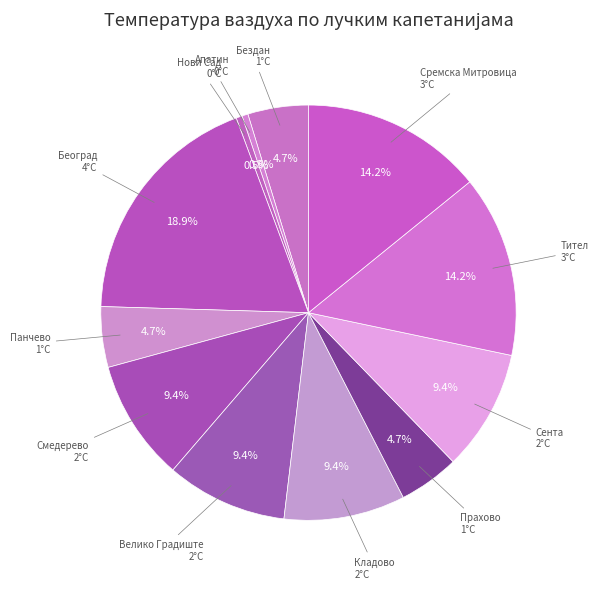

How many segments does this pie chart have?

12